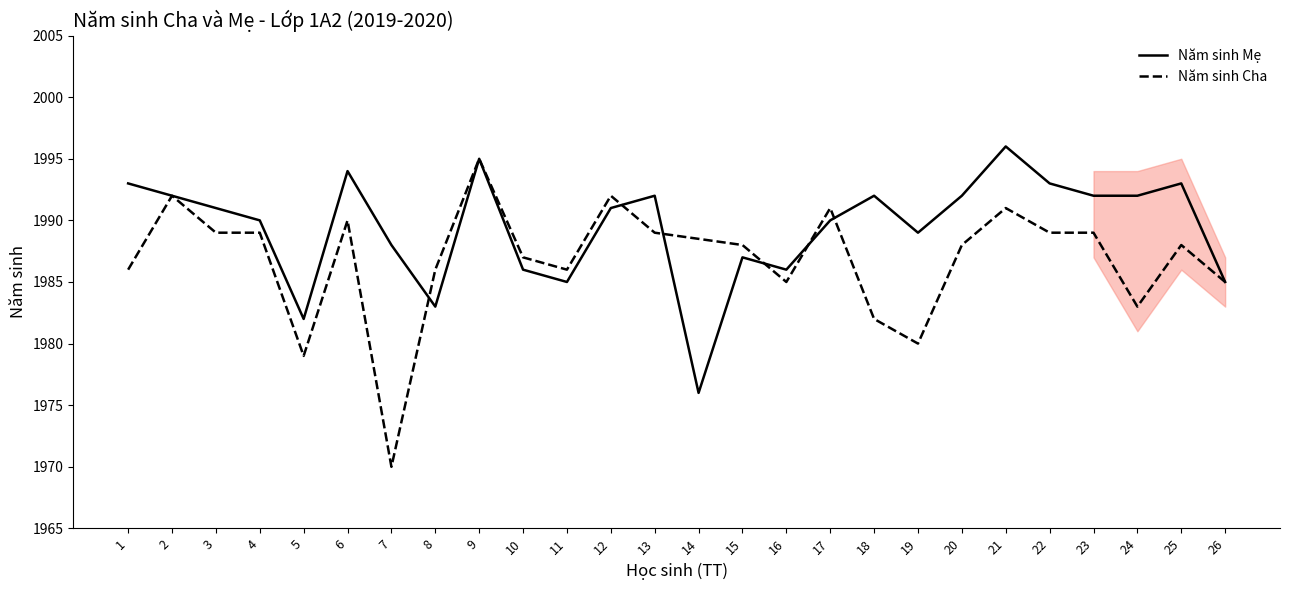

What is the approximate value at 11?

1985